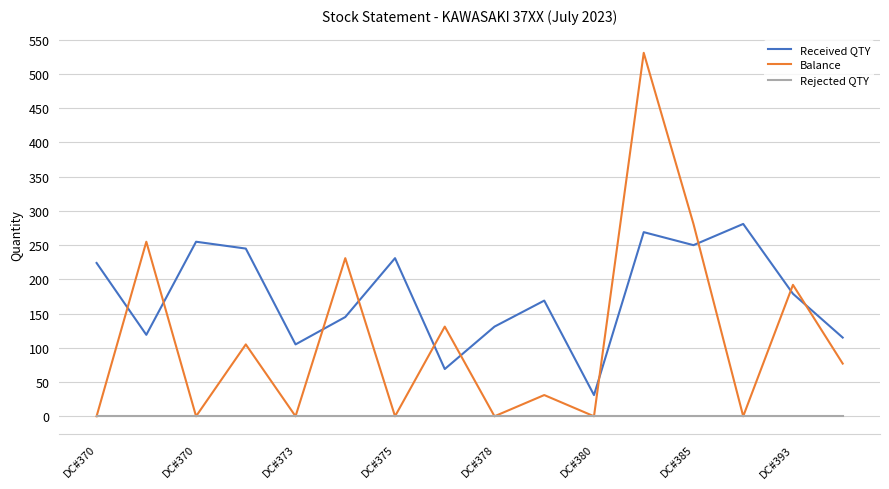

Which series has the widest spread of values?

Balance